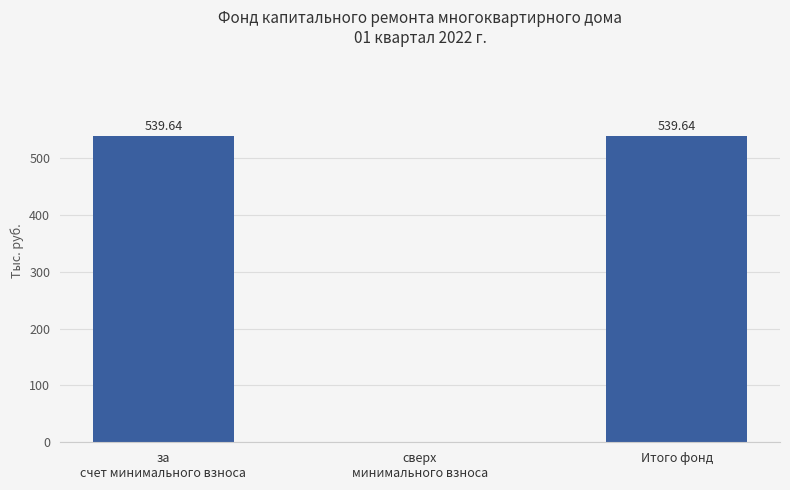

Where is the data nearest to the value 269?

сверх
минимального взноса